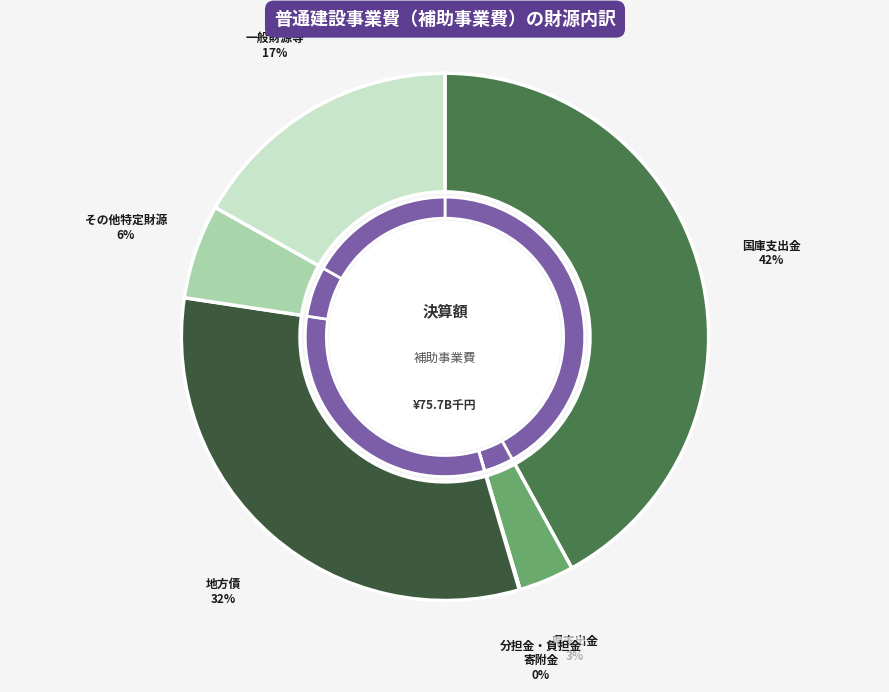

True or false: 県支出金 accounts for 1% of the total.

False